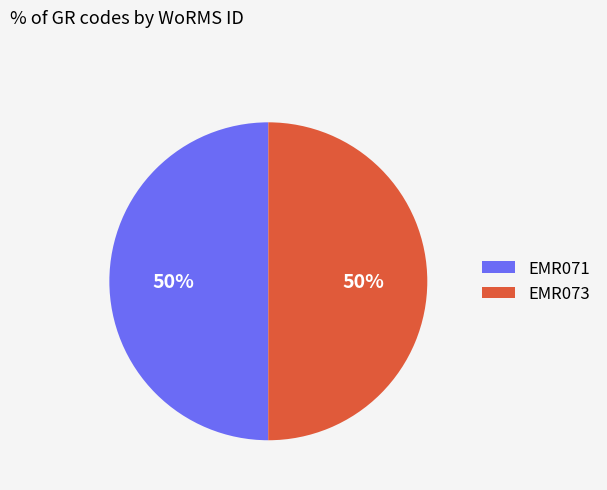

What is the ratio of the value at EMR071 to the value at EMR073?

1.0